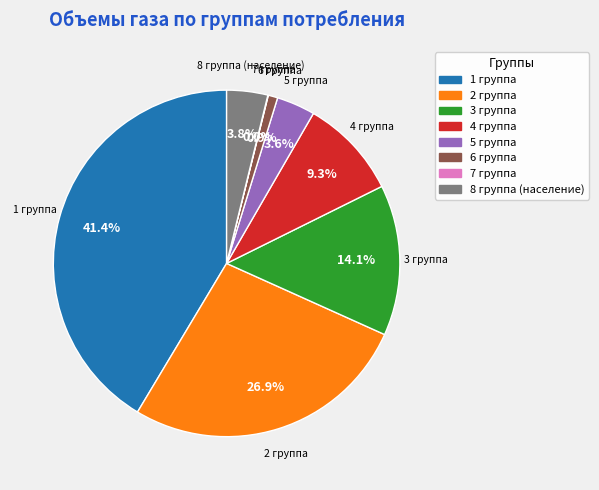

Is it true that 8 группа (население) is 4% of the pie?

True